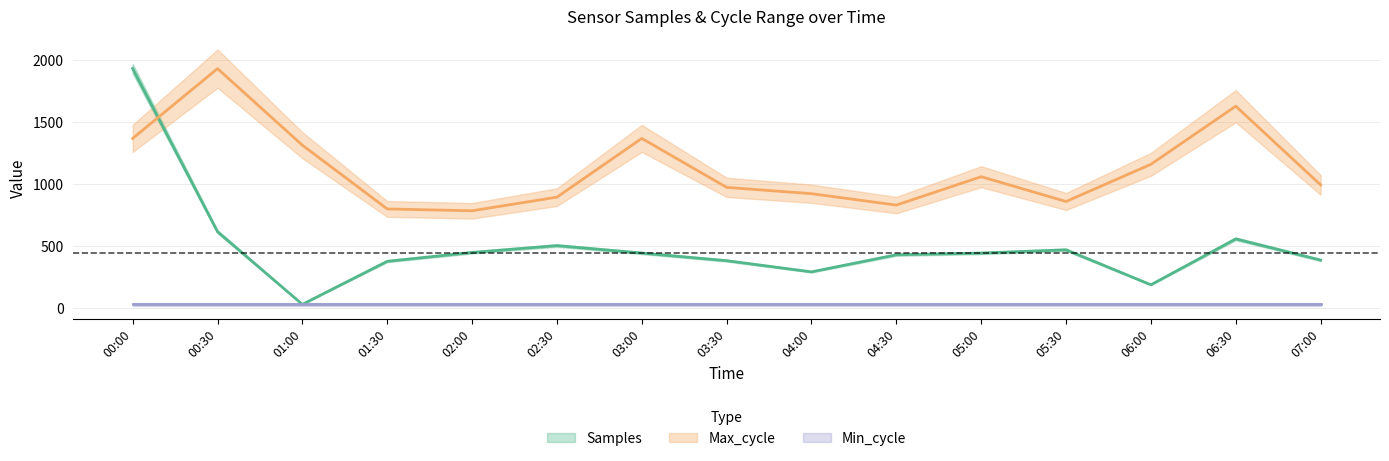

What is the minimum value for Max_cycle?

783.0